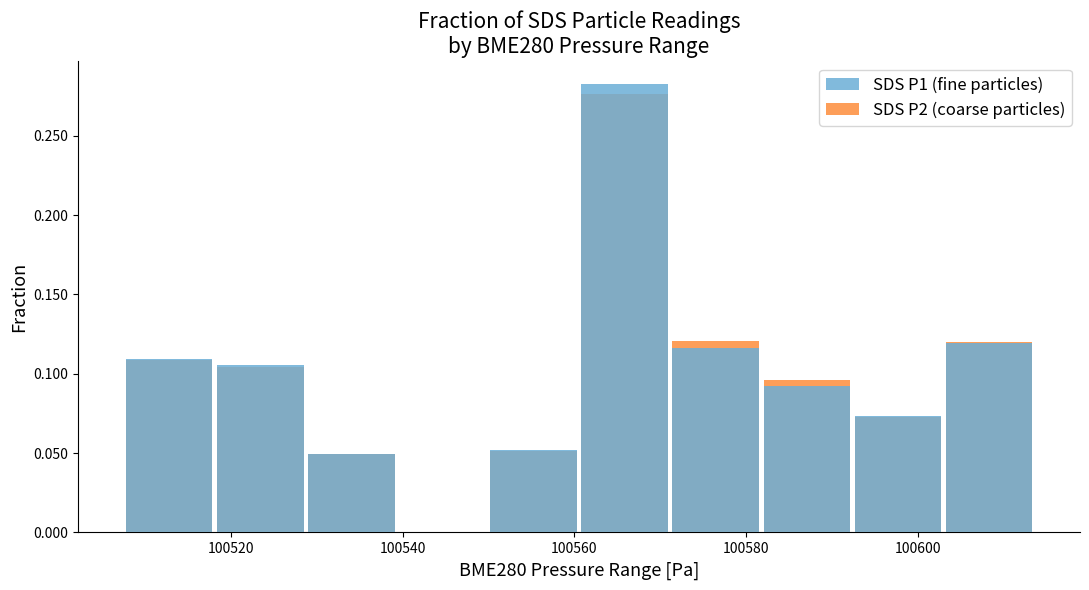

Count the SDS P1 (fine particles) values in the range 0 to 1.

10